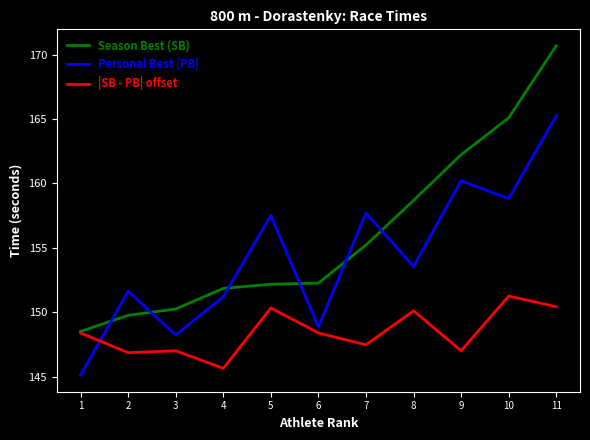

What is the maximum value shown in the chart?

170.7